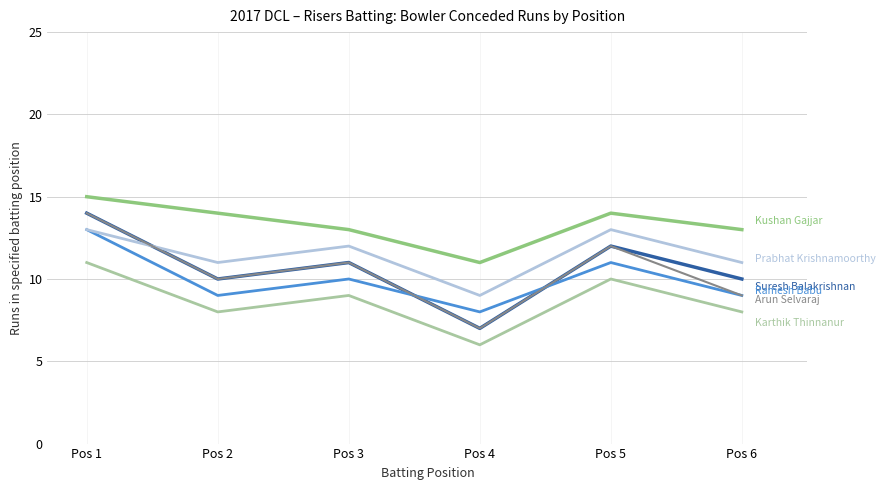

What is the spread (max minus min) of values at Pos 6?

5